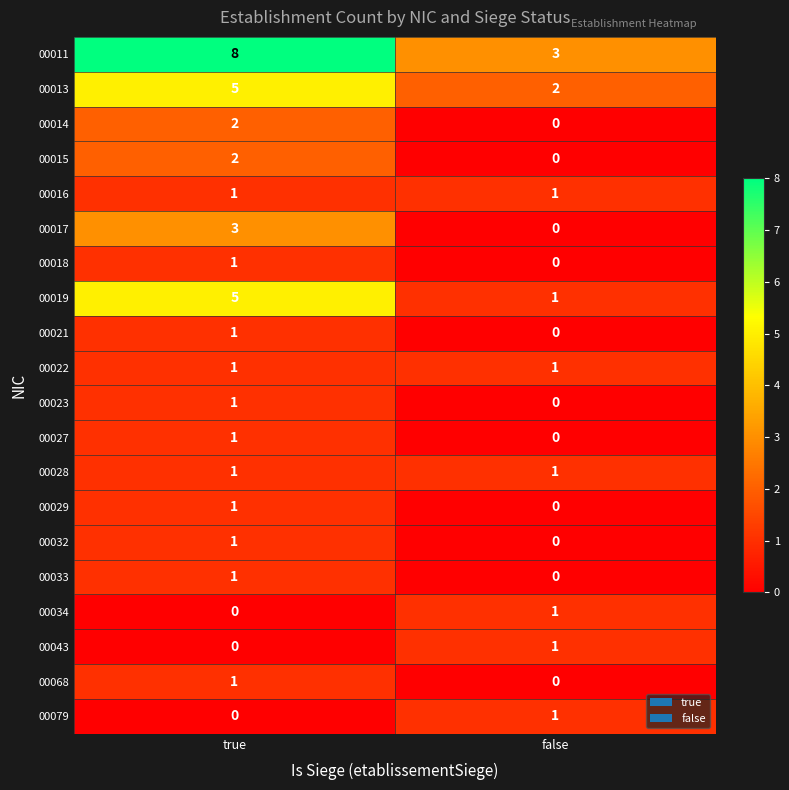

Rank the categories by 00018 value from highest to lowest.

true, false